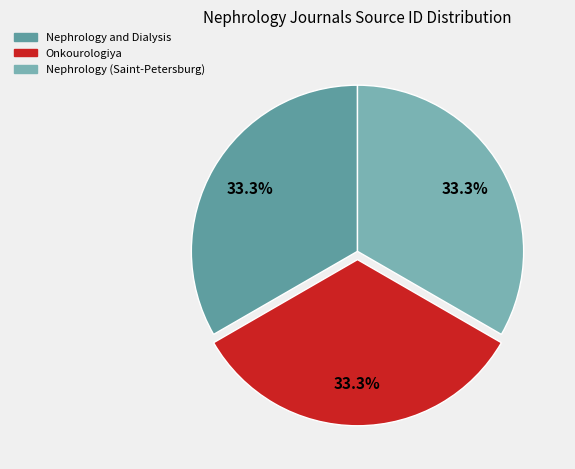

What percentage is the Nephrology (Saint-Petersburg) slice, to the nearest percent?

33%